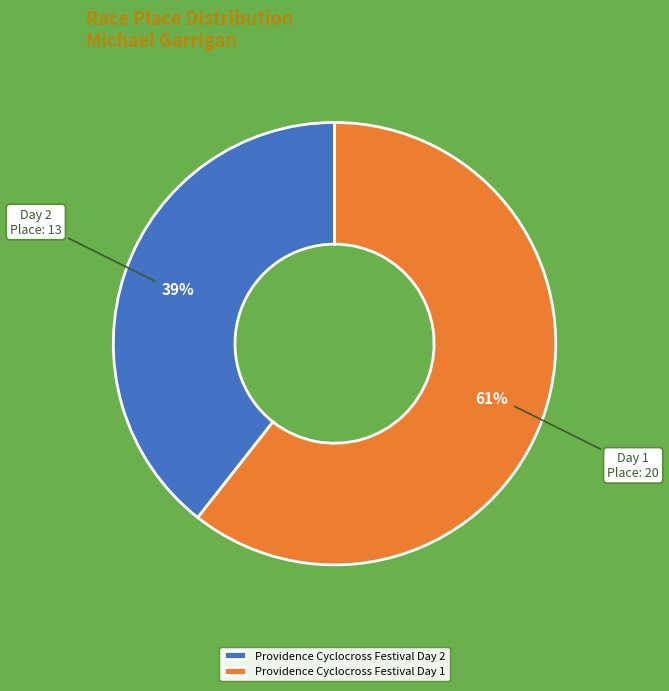

Which has a higher value, Providence Cyclocross Festival Day 1 or Providence Cyclocross Festival Day 2?

Providence Cyclocross Festival Day 1